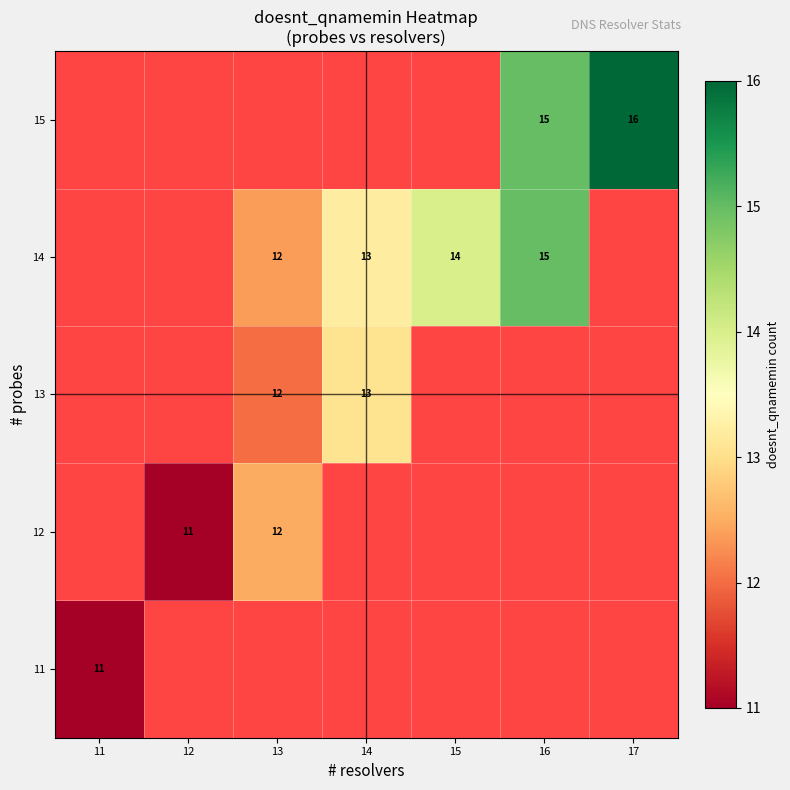

At how many categories does at least one series exceed 13?

4